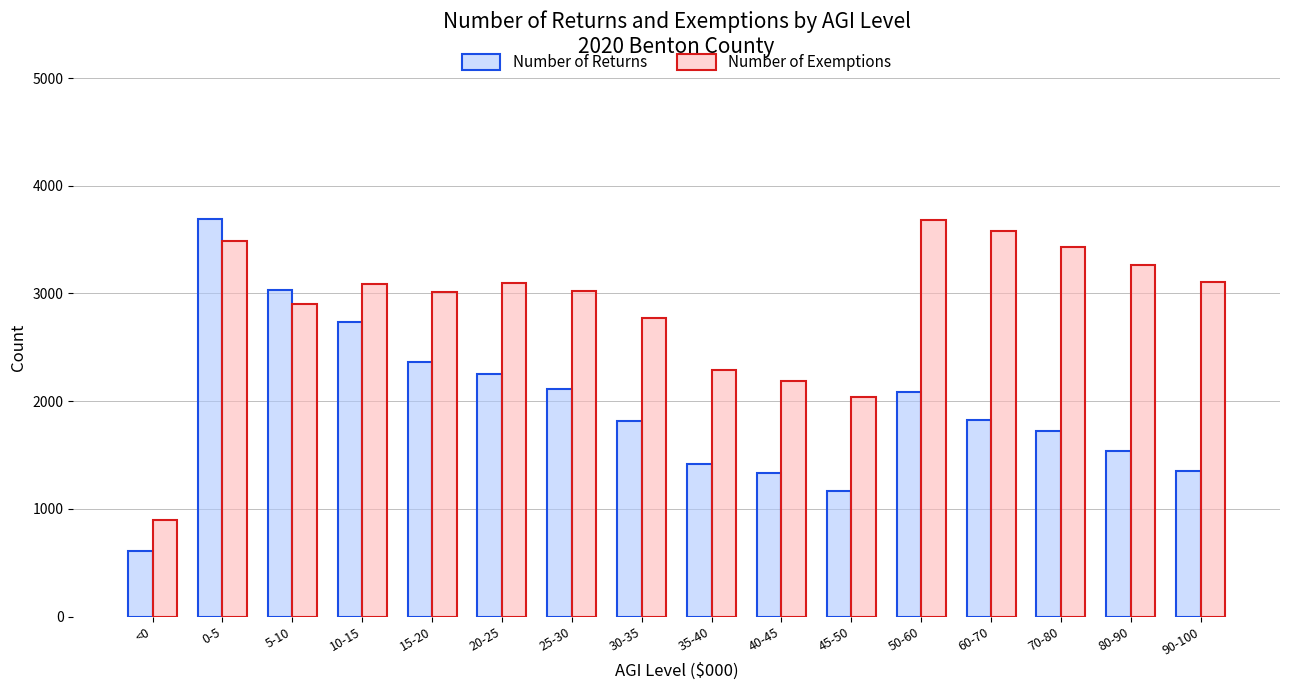

How many distinct data groups are displayed?

2